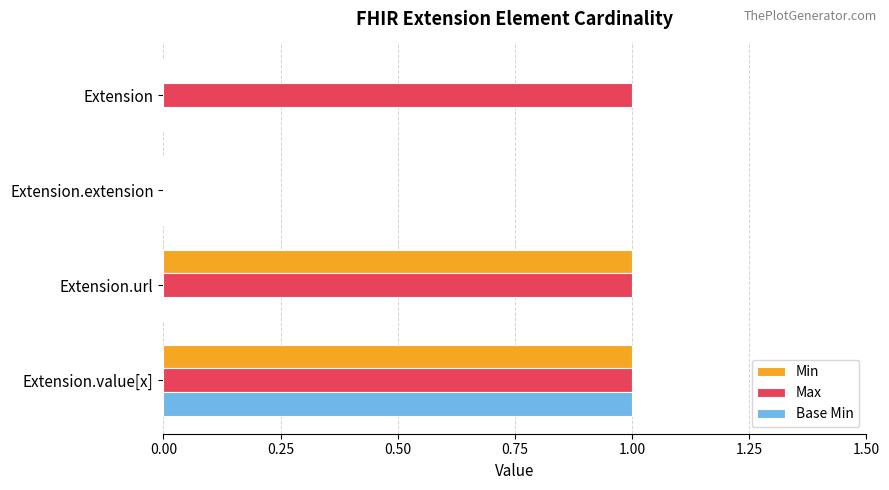

The Min series shows 1 at Extension.value[x]. True or false?

True